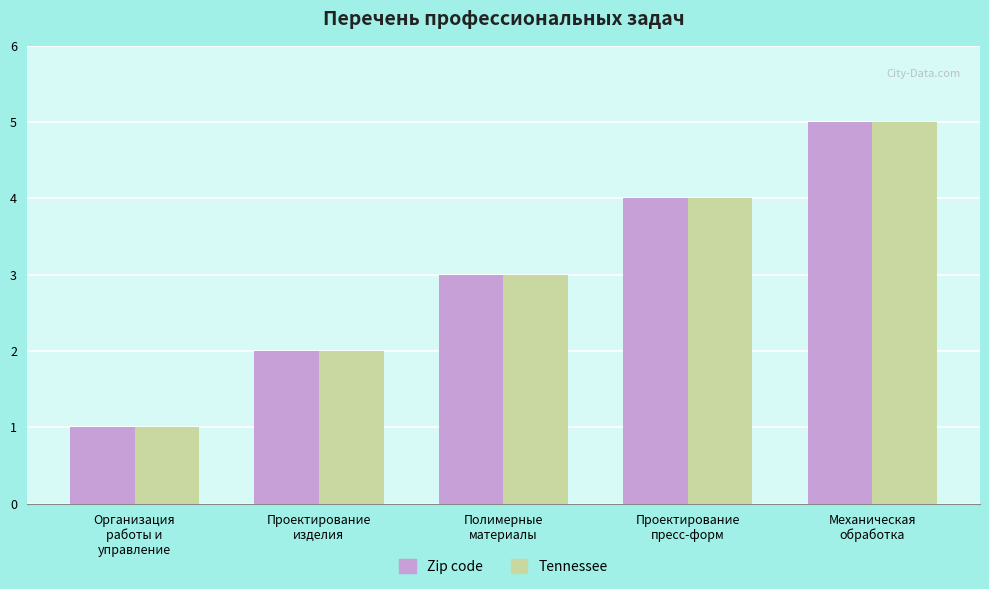

What is the total value across all series at Проектирование
пресс-форм?

8